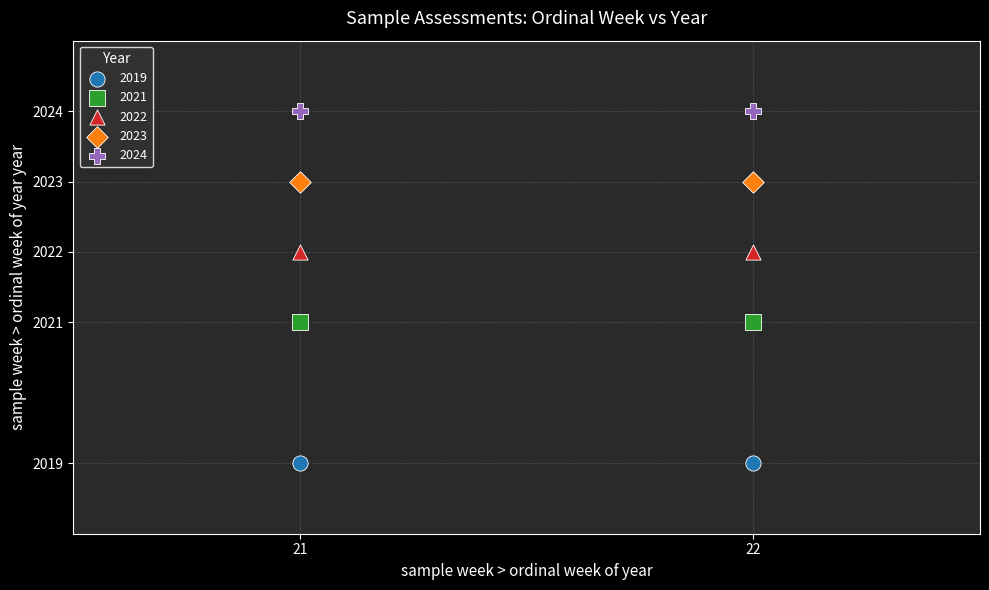

Across all data points, what is the average Y value?

2022